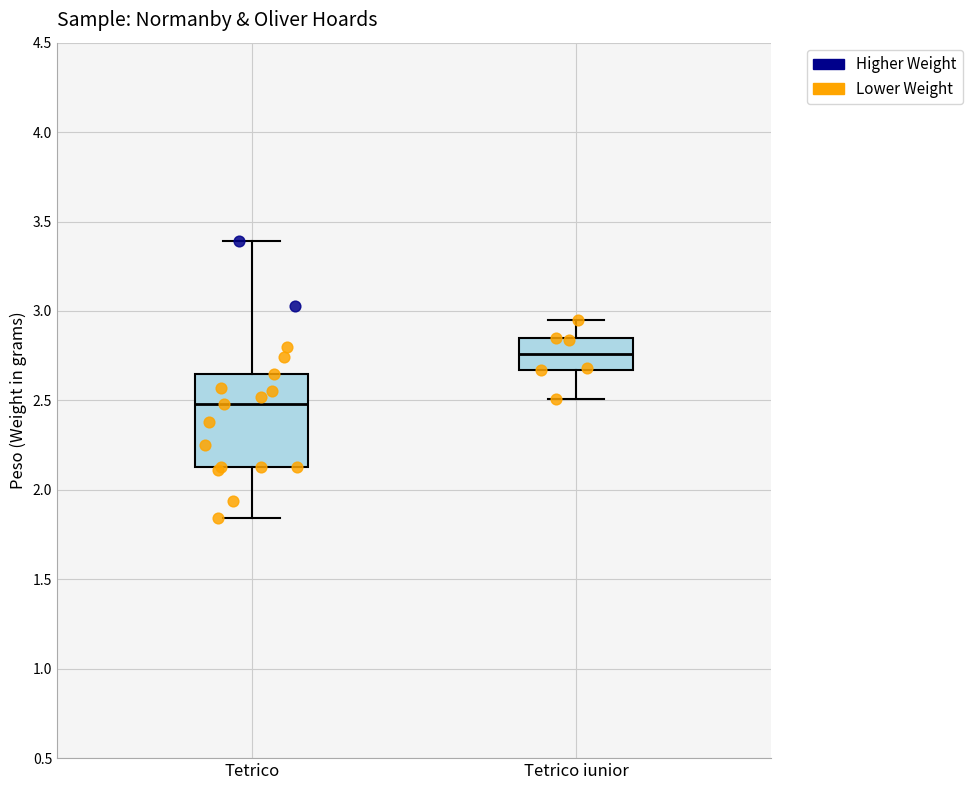

Which box has the lowest median line?

Tetrico